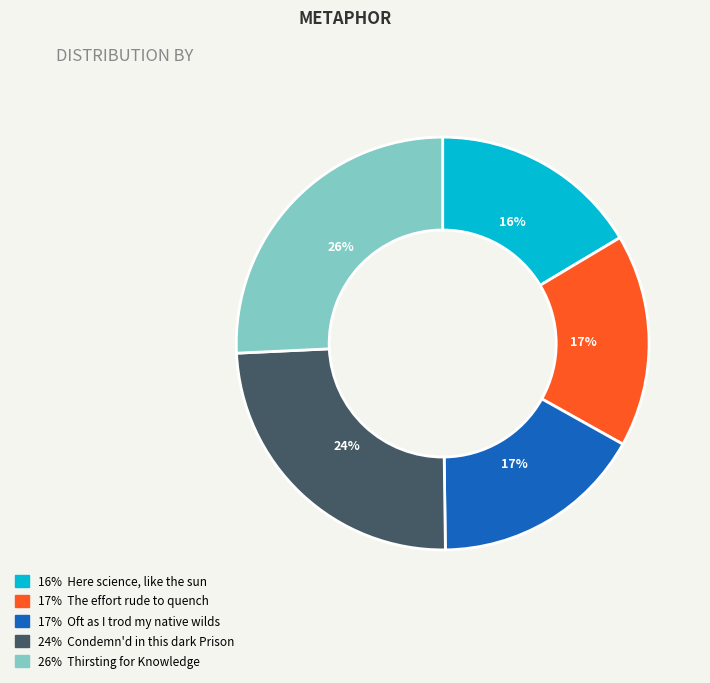

Count the number of slices in the pie.

5